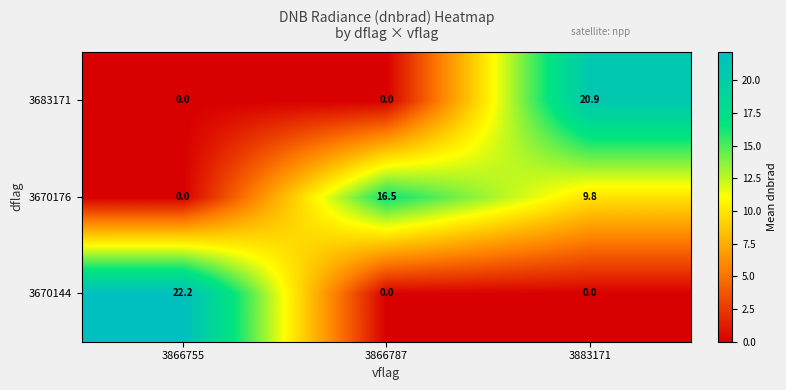

How many distinct data groups are displayed?

3